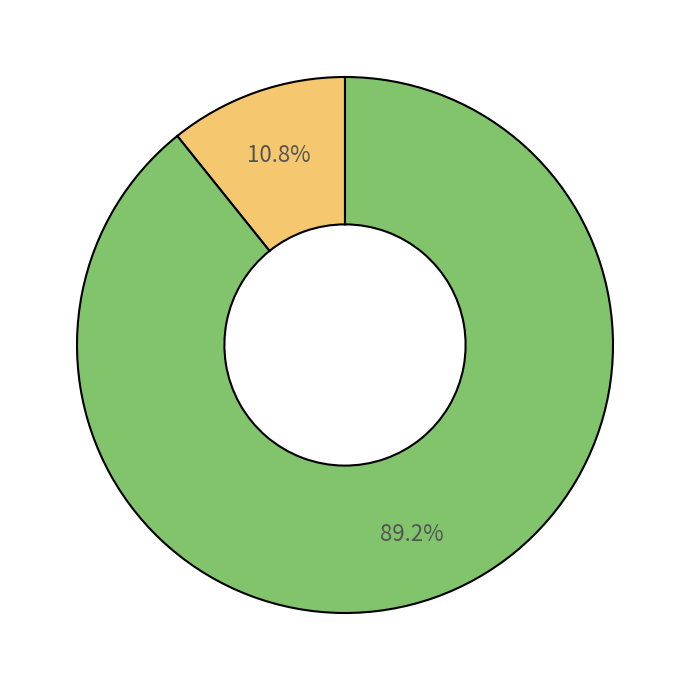

To the nearest percent, what is the average slice percentage?

50%